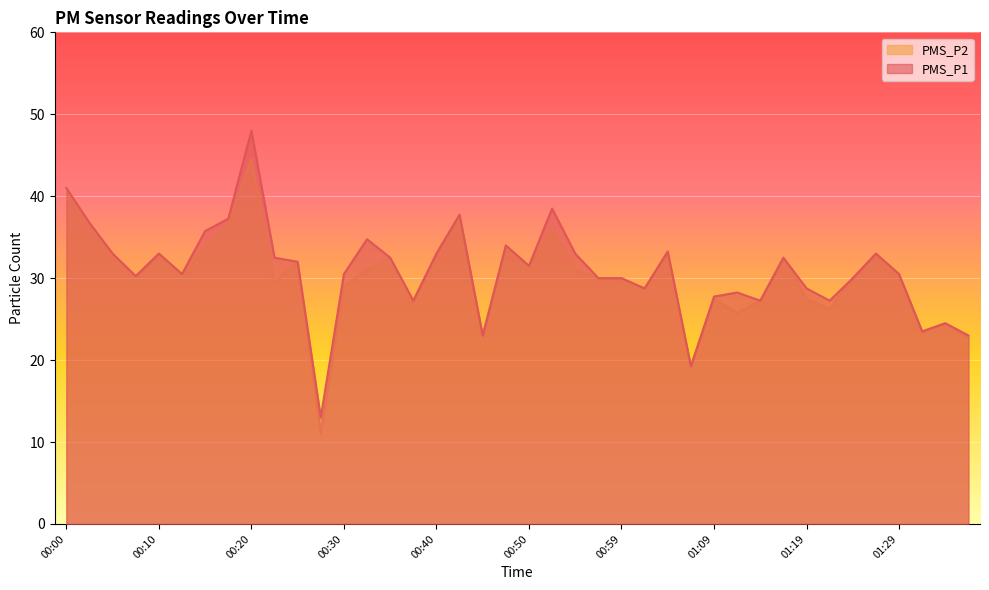

What is the label of the 29th point from the right?

00:27